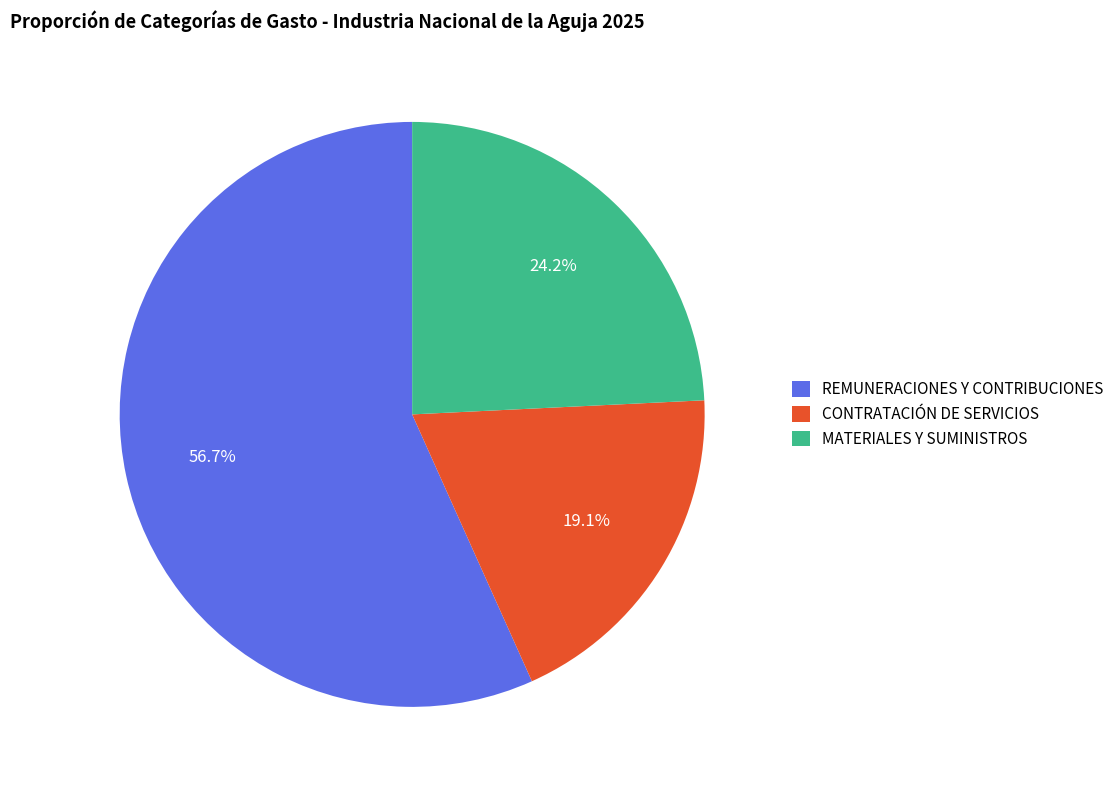

Is it true that MATERIALES Y SUMINISTROS is 24% of the pie?

True